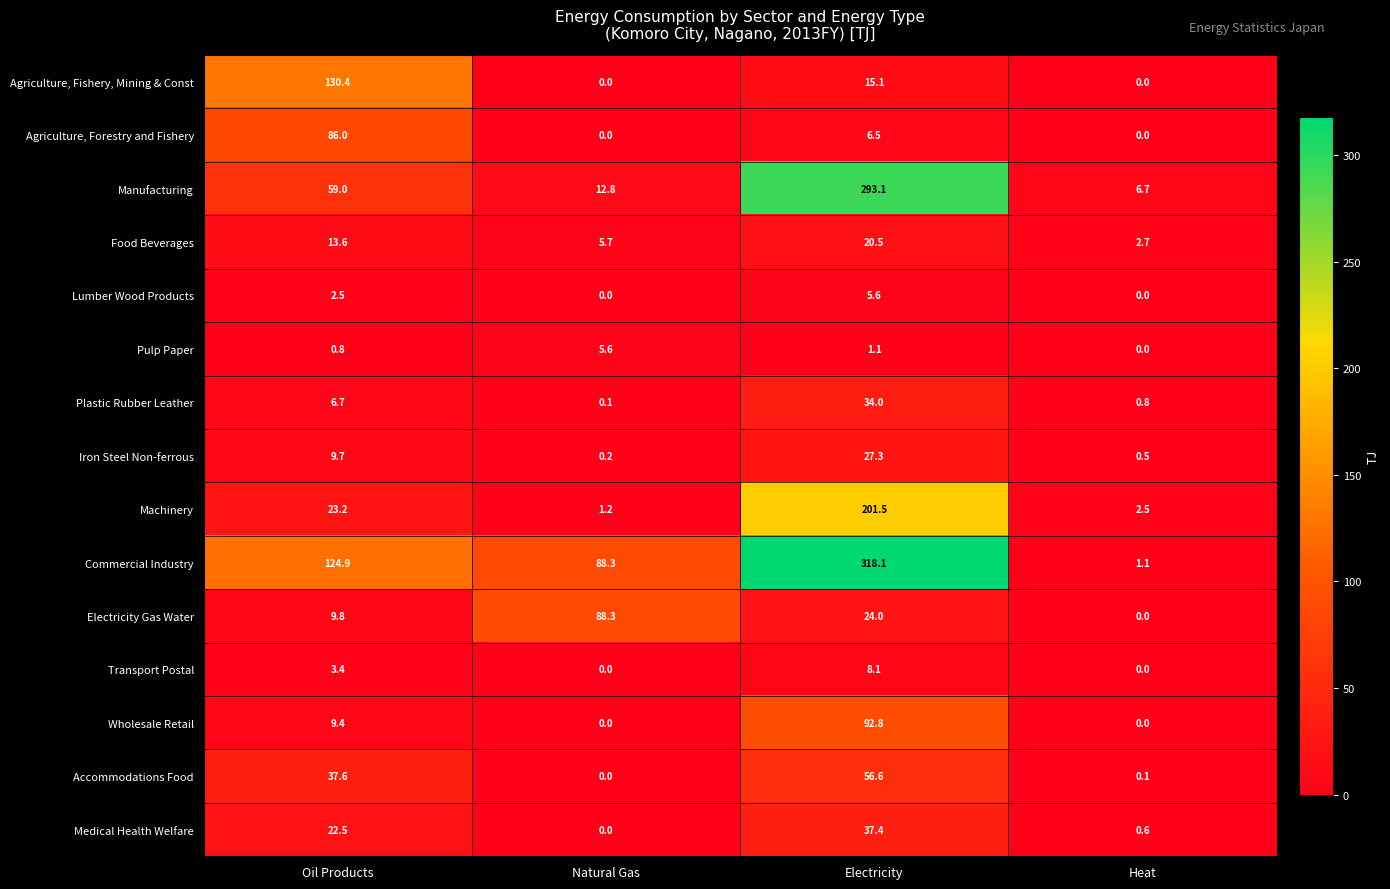

What is the difference between the highest and lowest values at Oil Products?

129.6